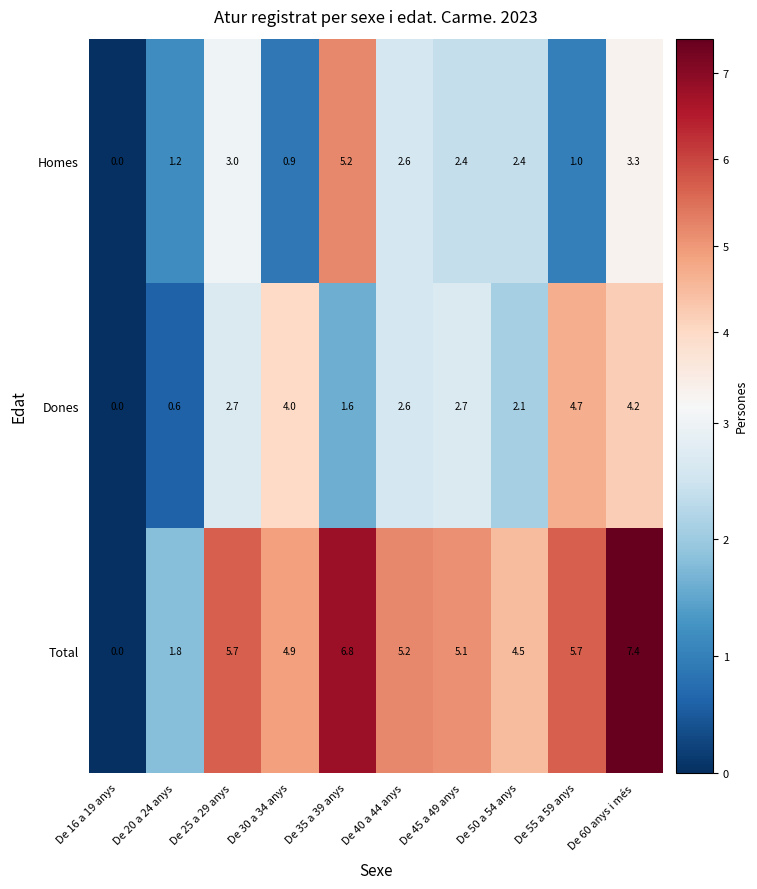

Between De 55 a 59 anys and De 60 anys i més, which series saw the biggest shift?

Homes